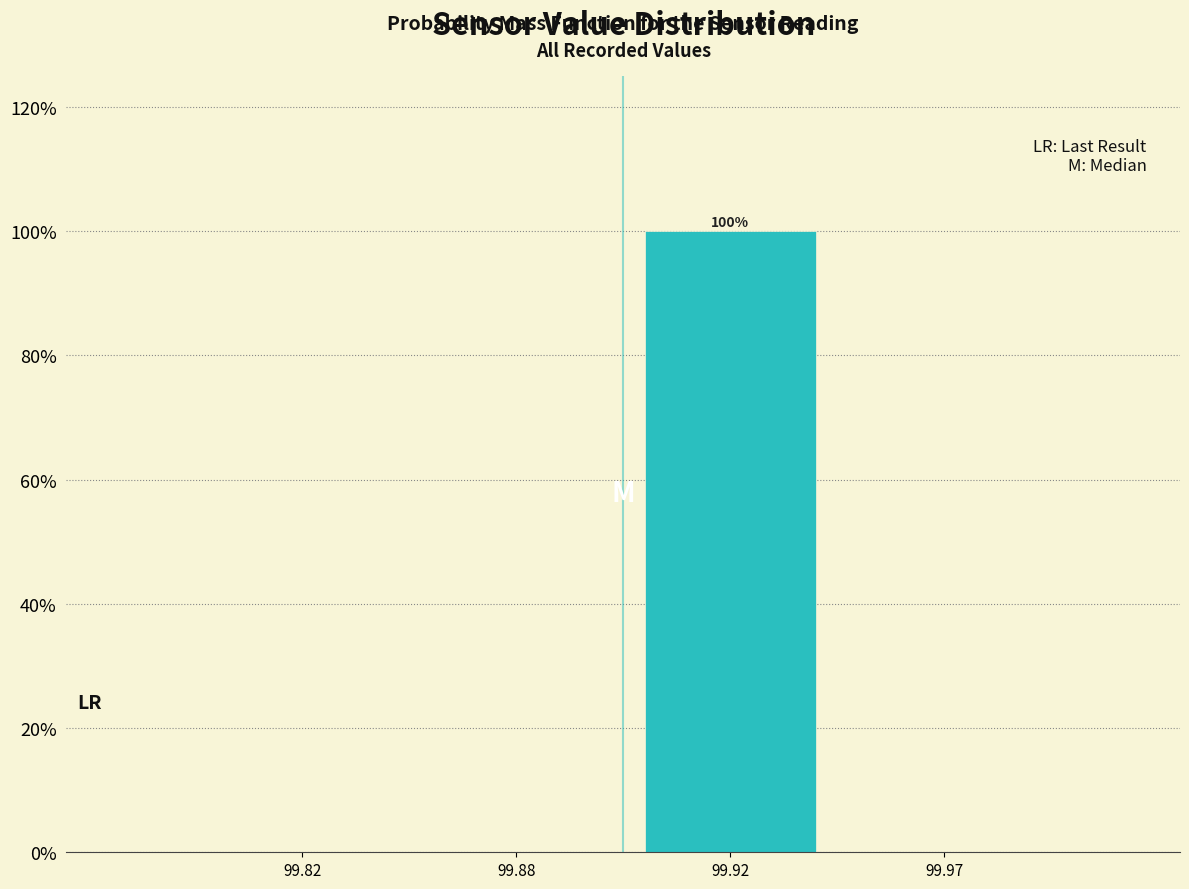

Reading right to left, transcribe all the data shown in this chart.

99.97=0	99.92=100	99.88=0	99.82=0